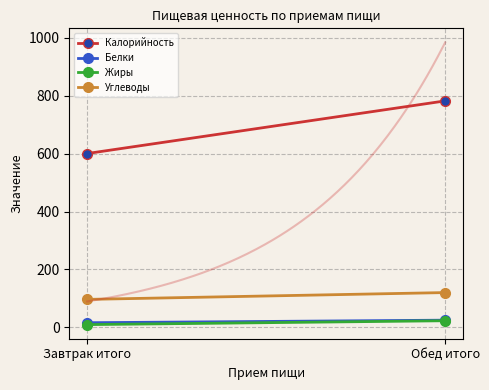

At how many categories does at least one series exceed 24?

2